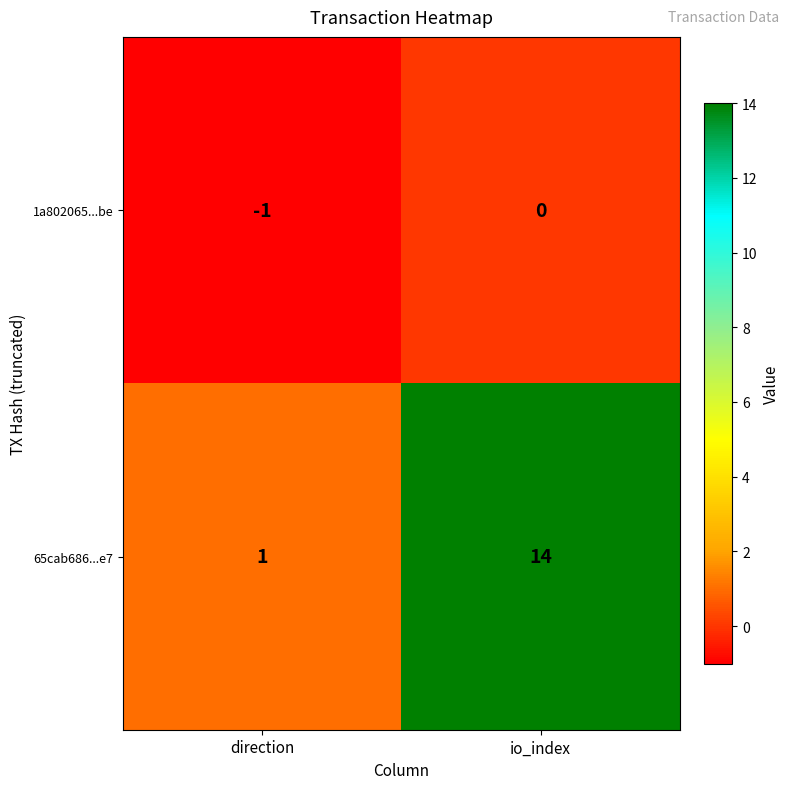

The 65cab686...e7 series shows 2 at direction. True or false?

False